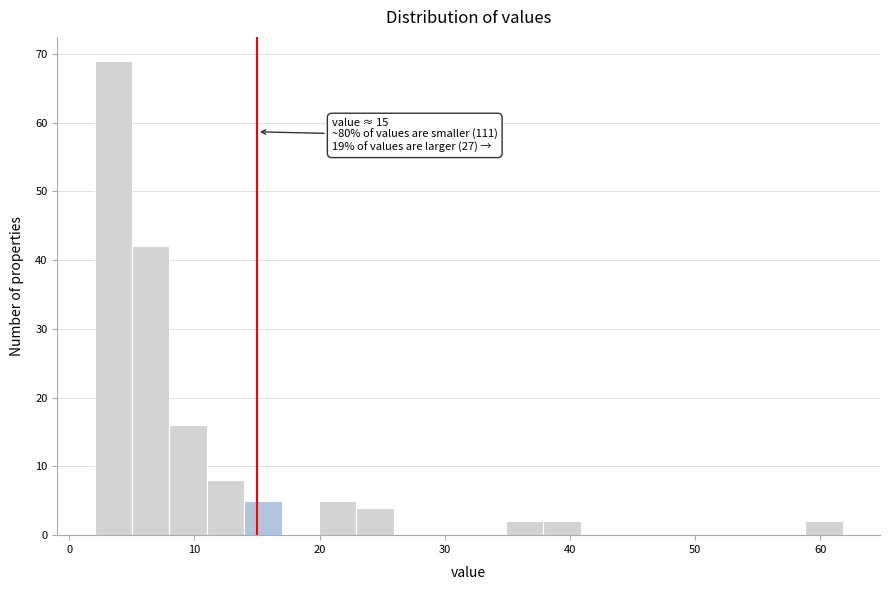

Around what value on the x-axis is the tallest bar? Give the approximate position of its centre, as read against the axis.

4